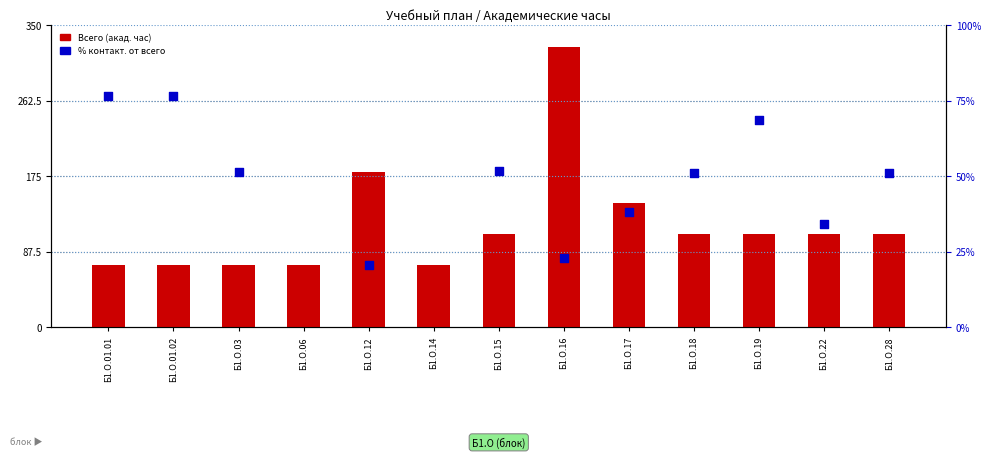

At how many categories does at least one series exceed 275?

1